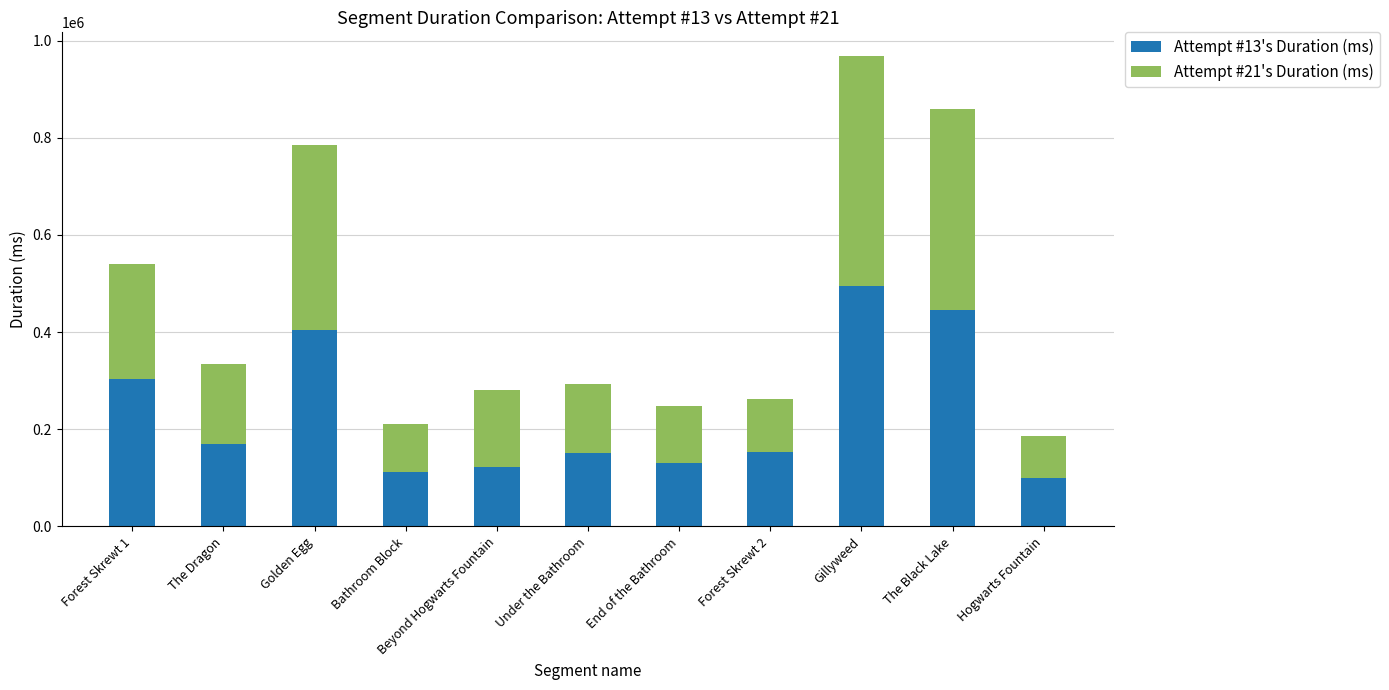

At which label is Attempt #13's Duration (ms) closest to 298256?

Forest Skrewt 1